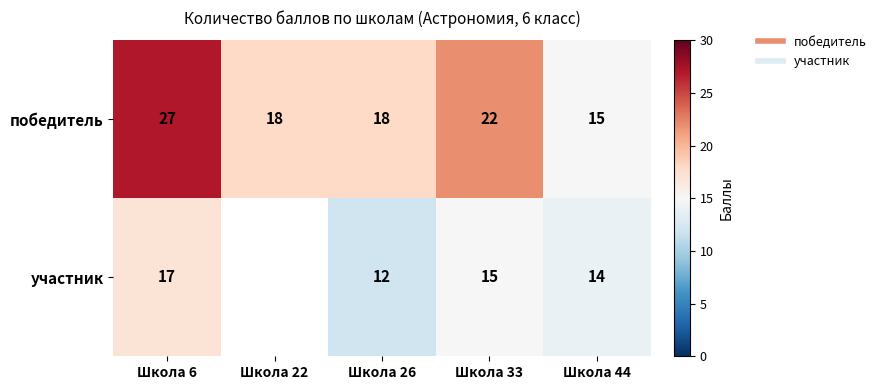

True or false: победитель has a value of 15.0 at Школа 44.

True